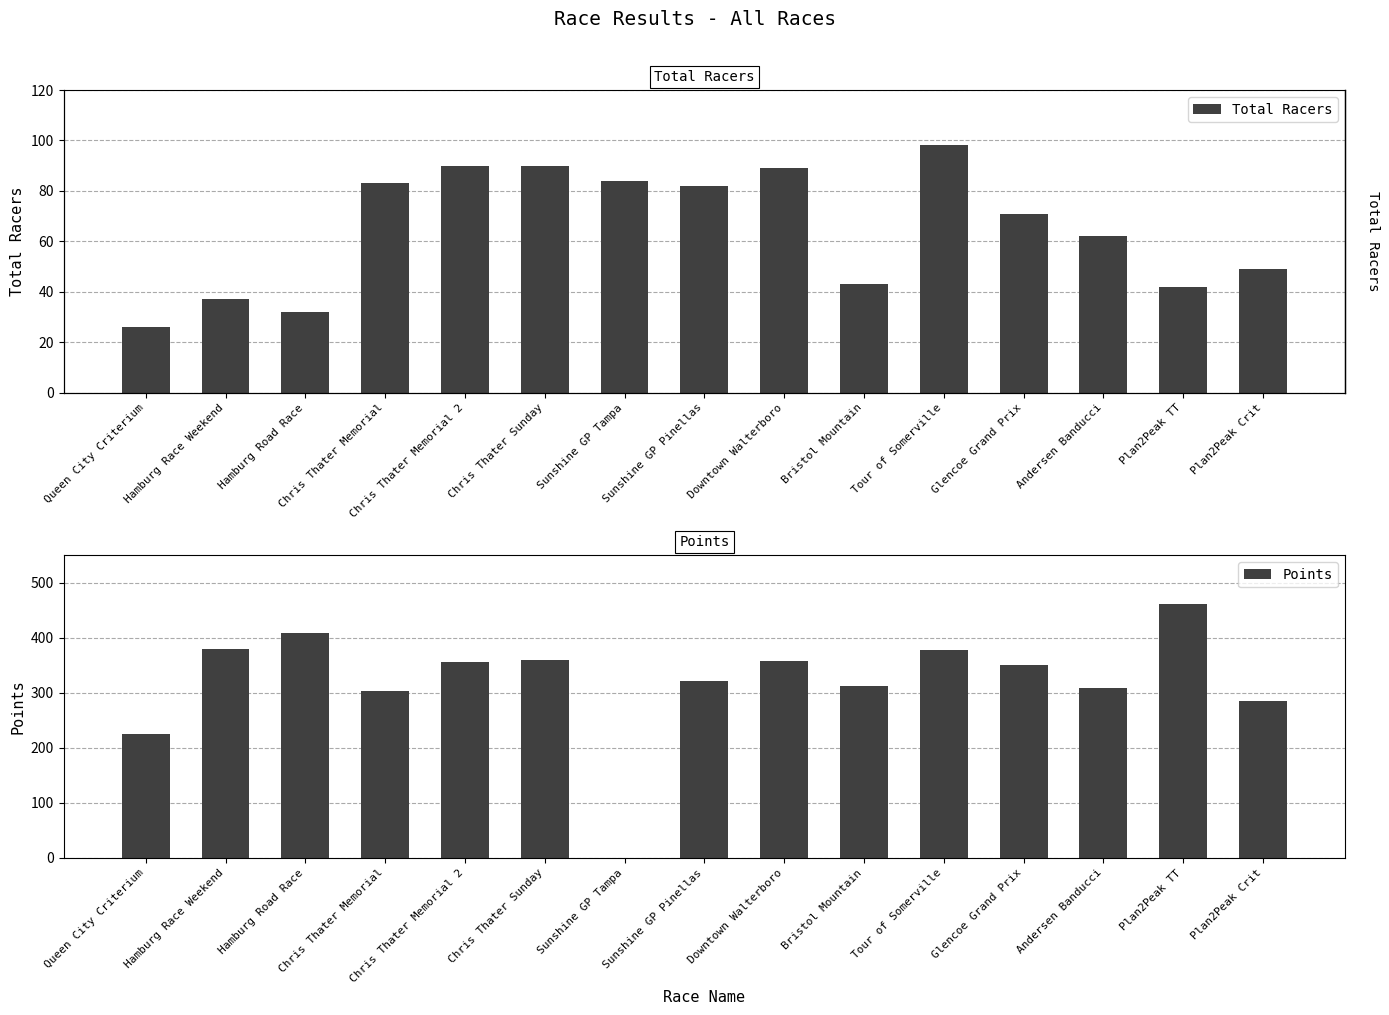

How many groups of bars are there?

15